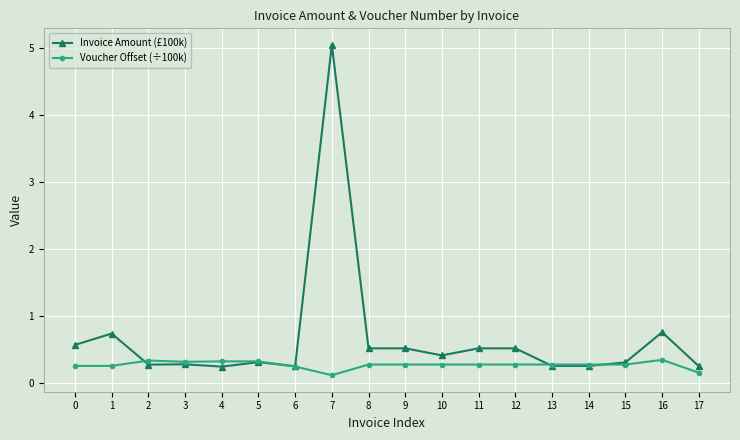

Rank the series at 4 from lowest to highest value.

Invoice Amount (£100k), Voucher Offset (÷100k)